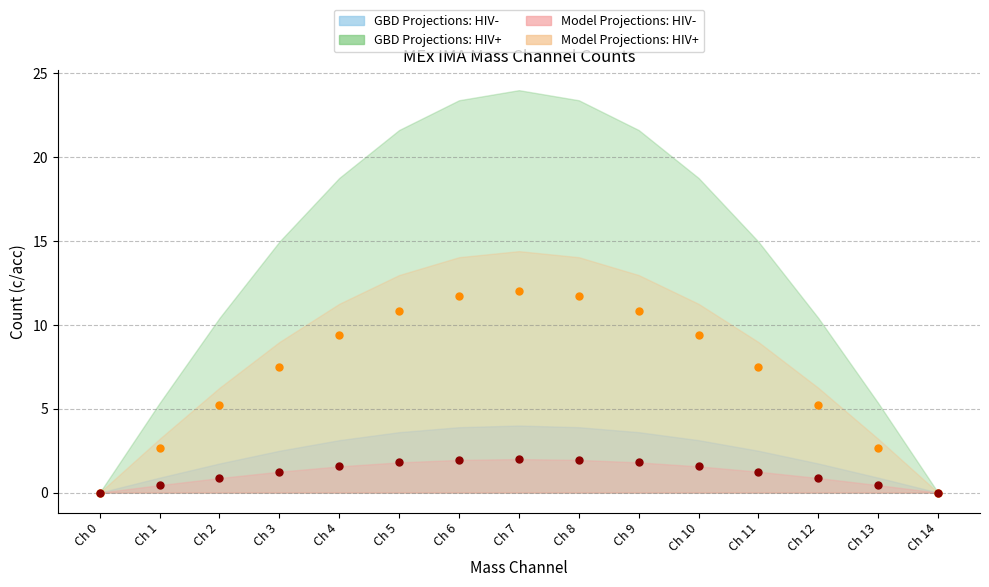

What is the value of the GBD Projections: HIV- mid point at the 5th from the left?

1.6